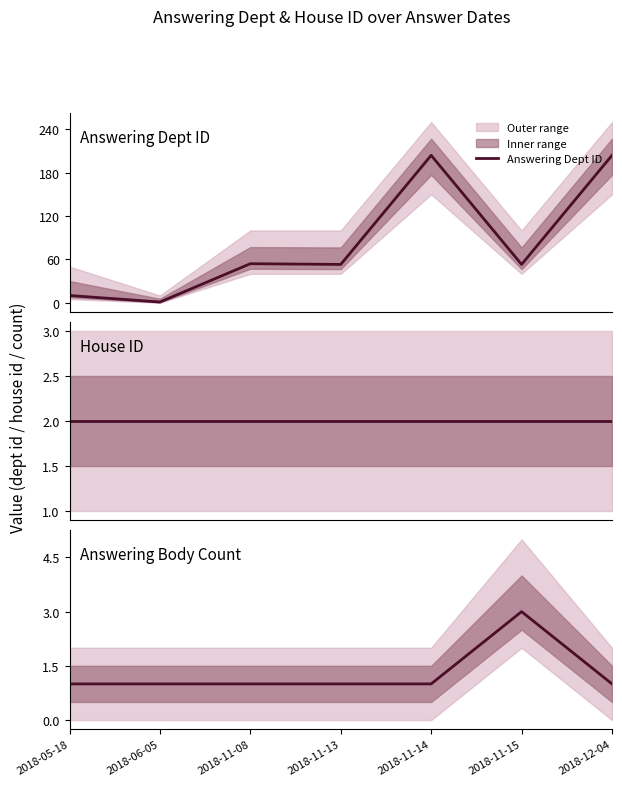

At how many categories does at least one series exceed 4?

6